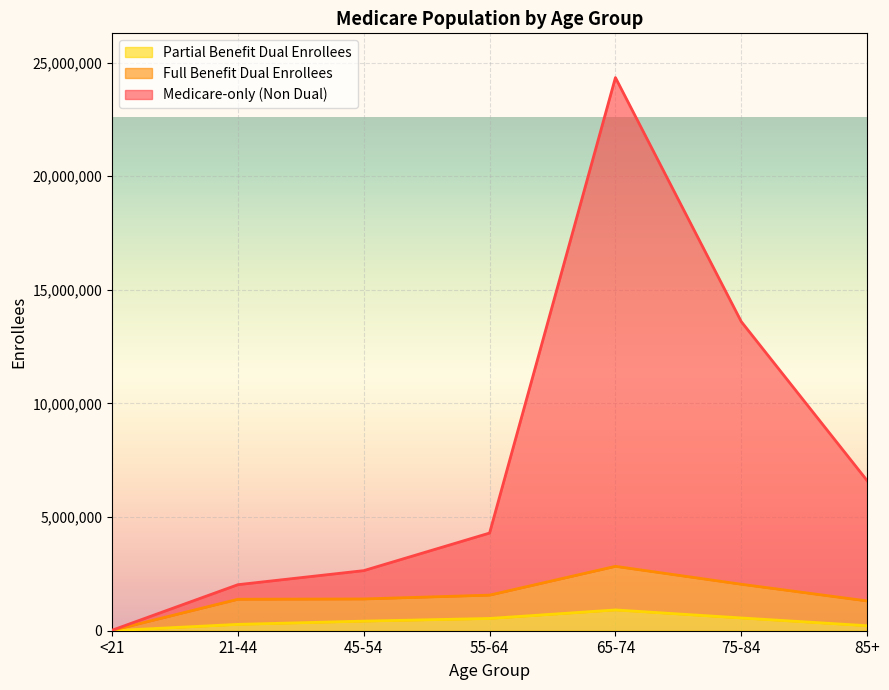

True or false: Medicare-only (Non Dual) has a value of 6605930 at 85+.

True